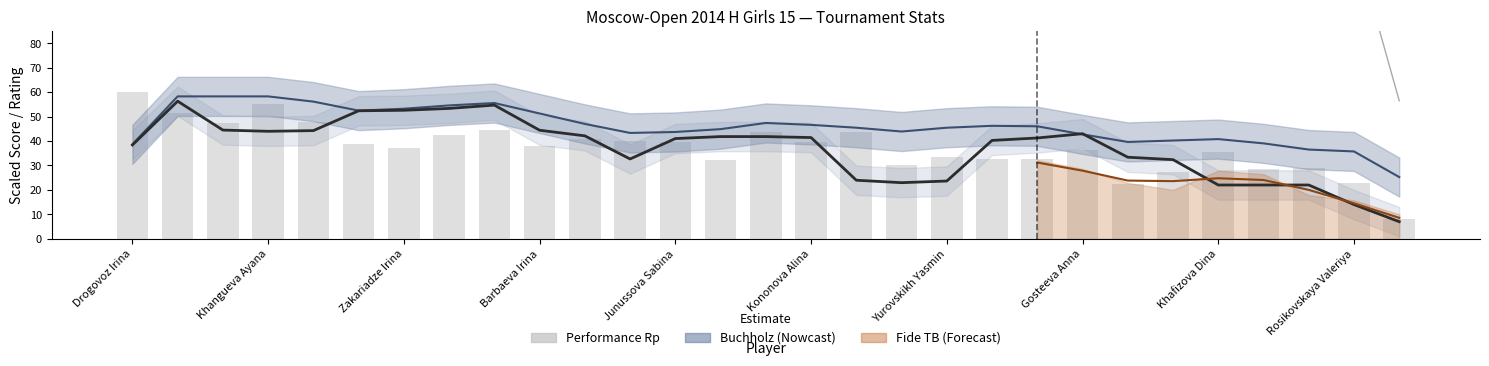

Count the number of data series in this chart.

3